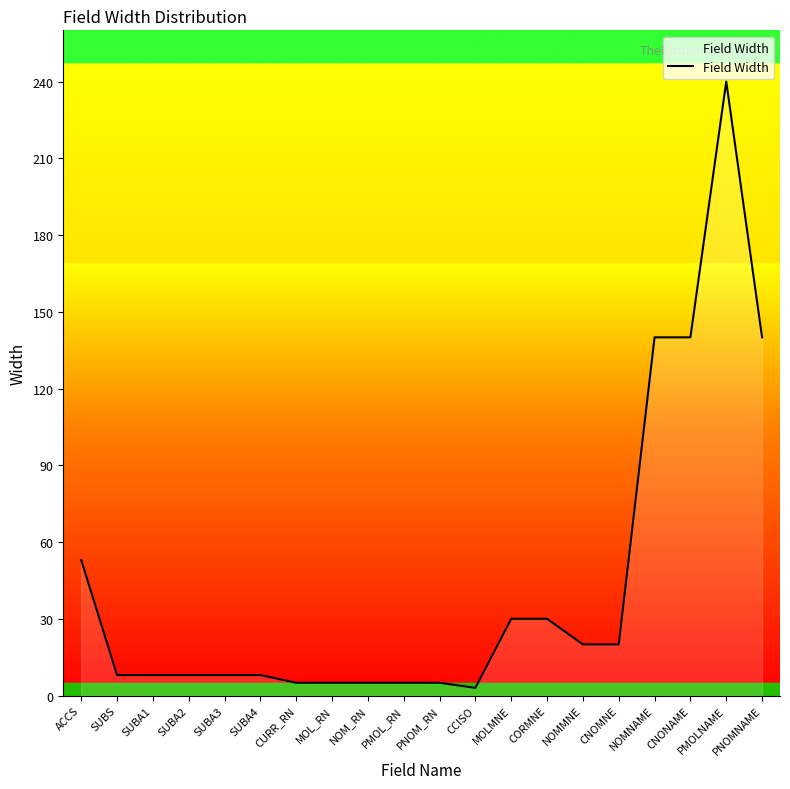

How many lines are shown in the chart?

1